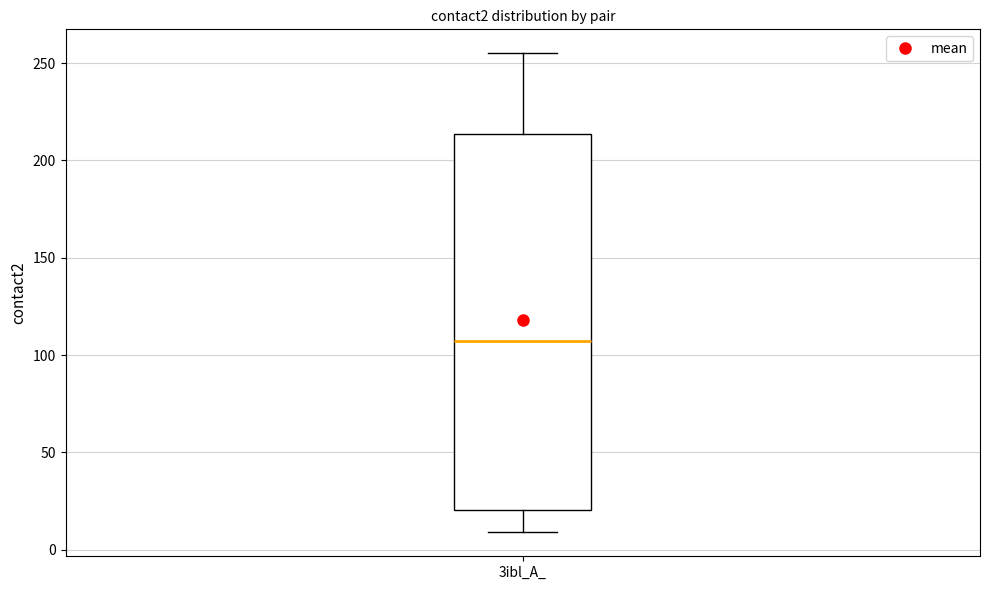

Transcribe this box plot: give where the median line is, the range the box spans, and where the two whiskers end, as read against the y-axis. The values are not printed on the chart, so give them approximately, as read against the axis.

median 105, box 20 to 215, whiskers 10 to 255